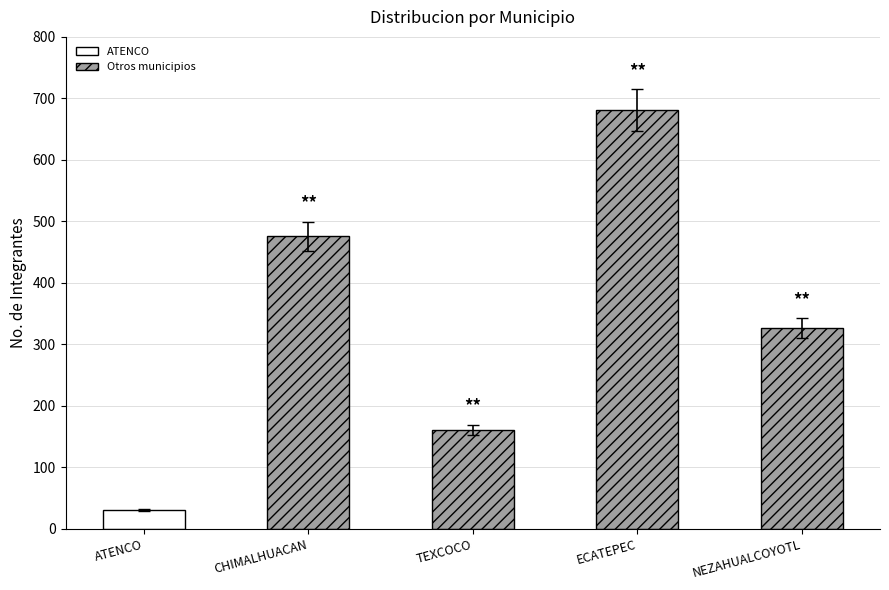

Which has a higher value, ATENCO or CHIMALHUACAN?

CHIMALHUACAN